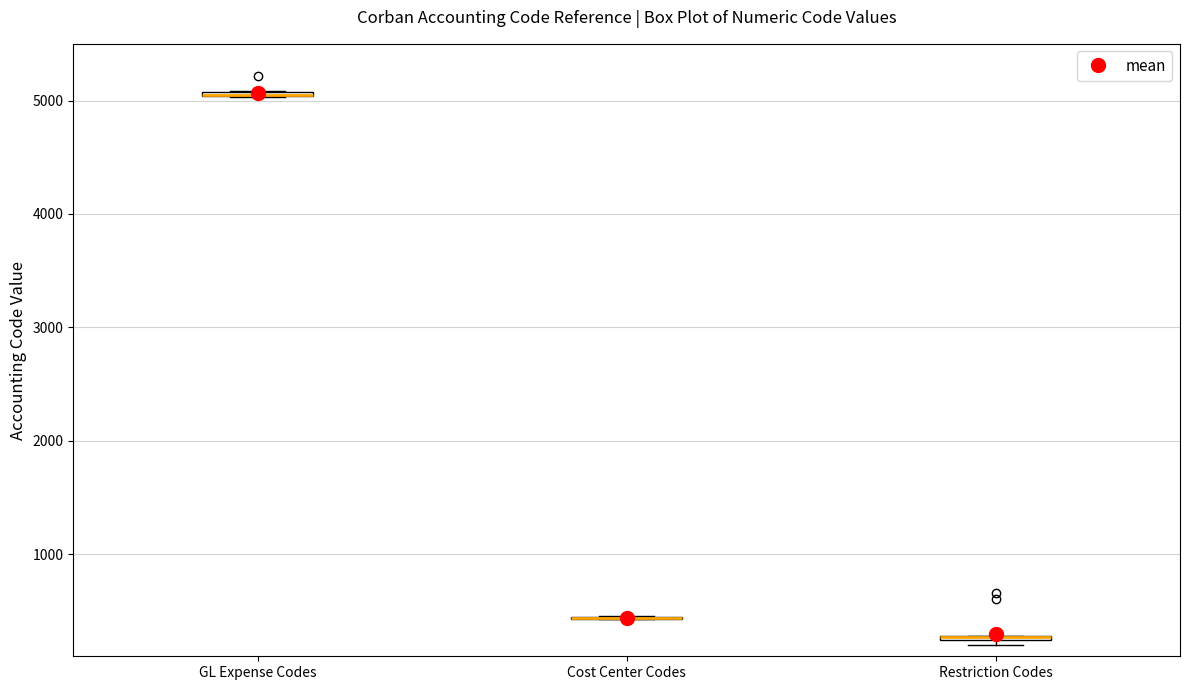

Where is the upper edge of the box for Restriction Codes on the y-axis? The values are not printed on the chart, so give them approximately, as read against the axis.

300